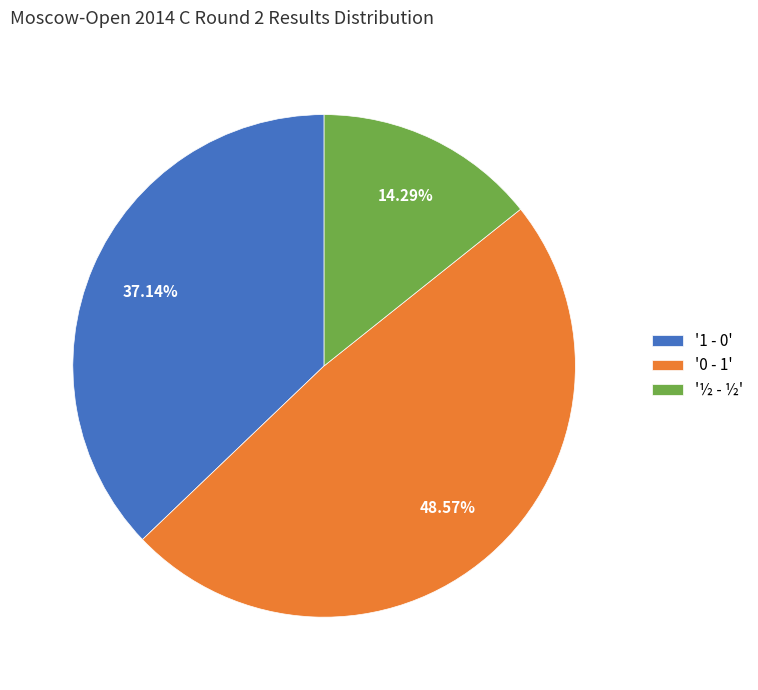

Which slice is the smallest?

'½ - ½'